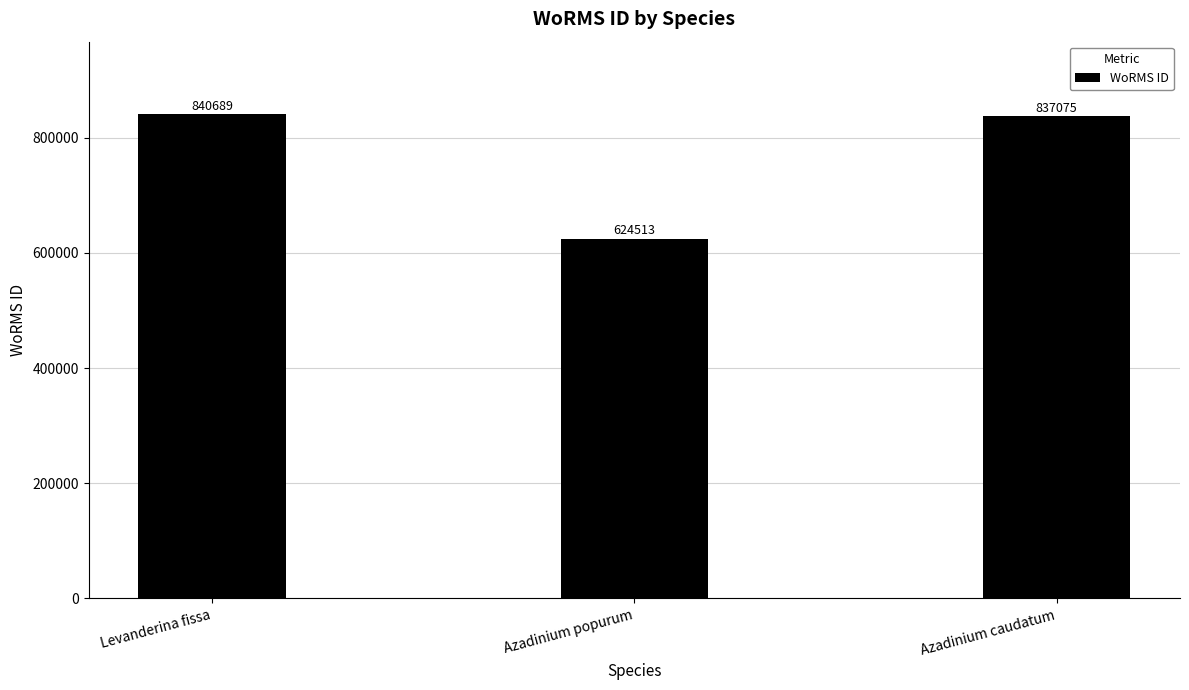

What is the change in value from Levanderina fissa to Azadinium popurum?

-216176